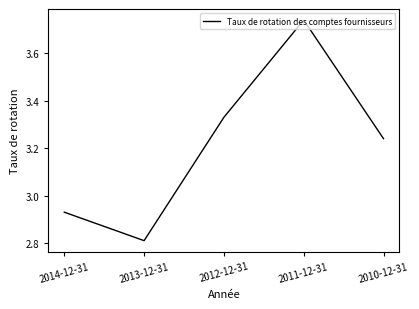

Where is the first local minimum?

2013-12-31